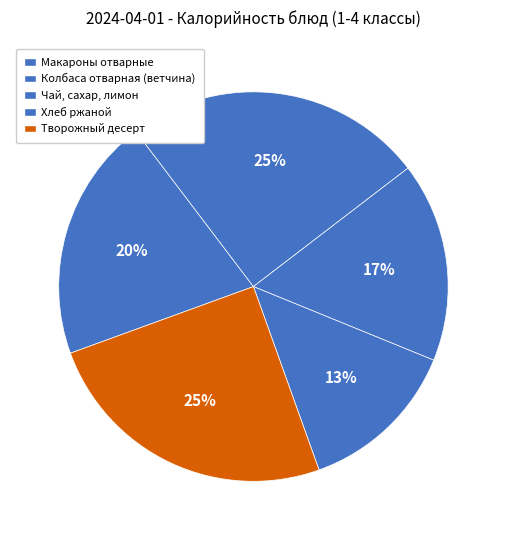

Rank the categories by value from highest to lowest.

Колбаса отварная (ветчина), Творожный десерт, Макароны отварные, Чай, сахар, лимон, Хлеб ржаной